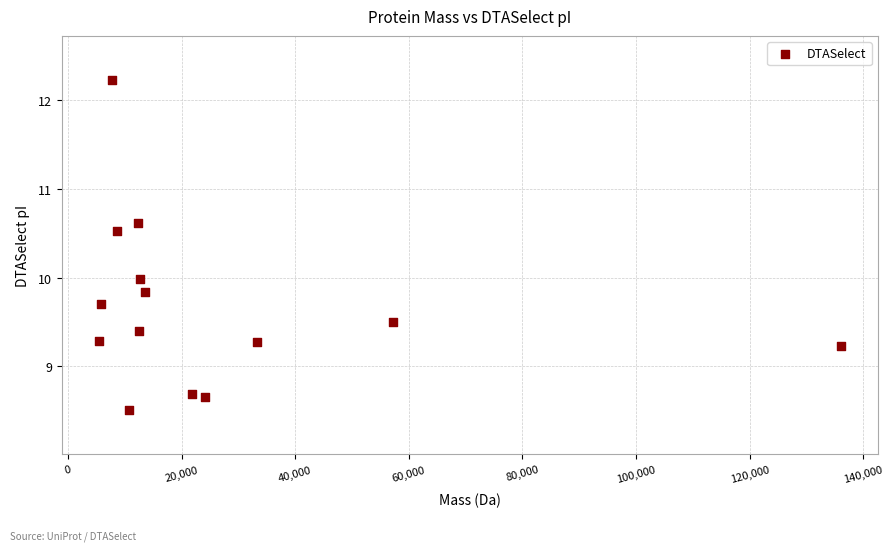

What is the range of Y values (max minus min)?

3.7